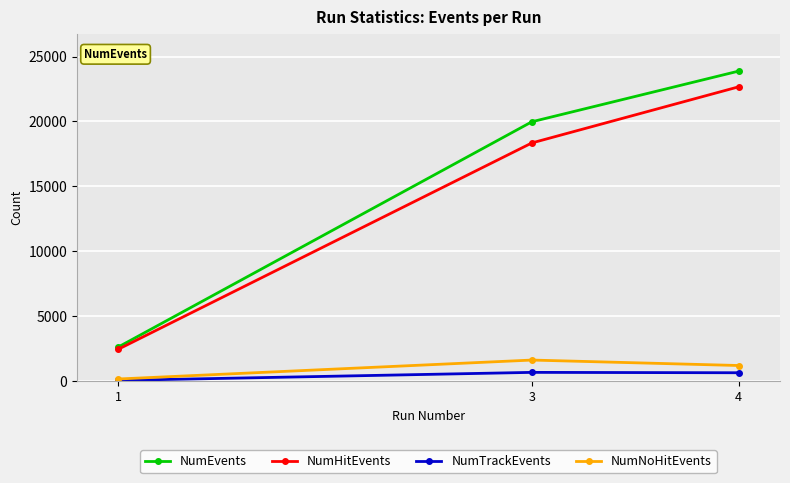

What are all the series names shown in the legend?

NumEvents, NumHitEvents, NumTrackEvents, NumNoHitEvents